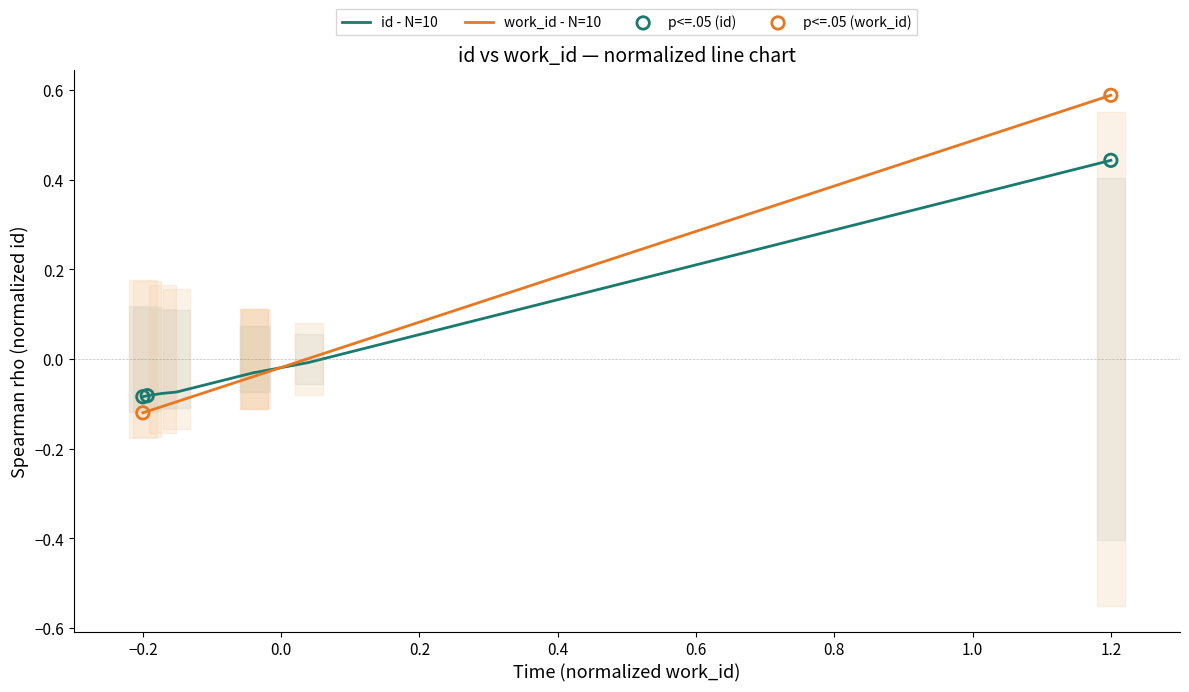

Is the value of work_id at 4610 greater than the value of id at 4399?

Yes